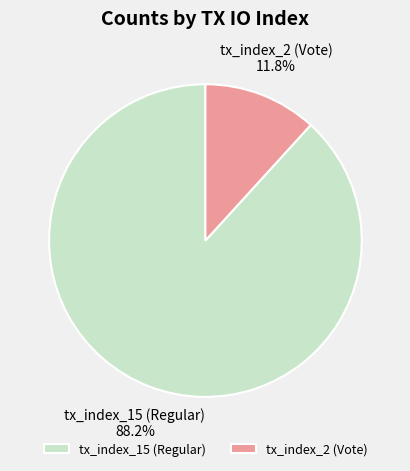

Count the number of slices in the pie.

2